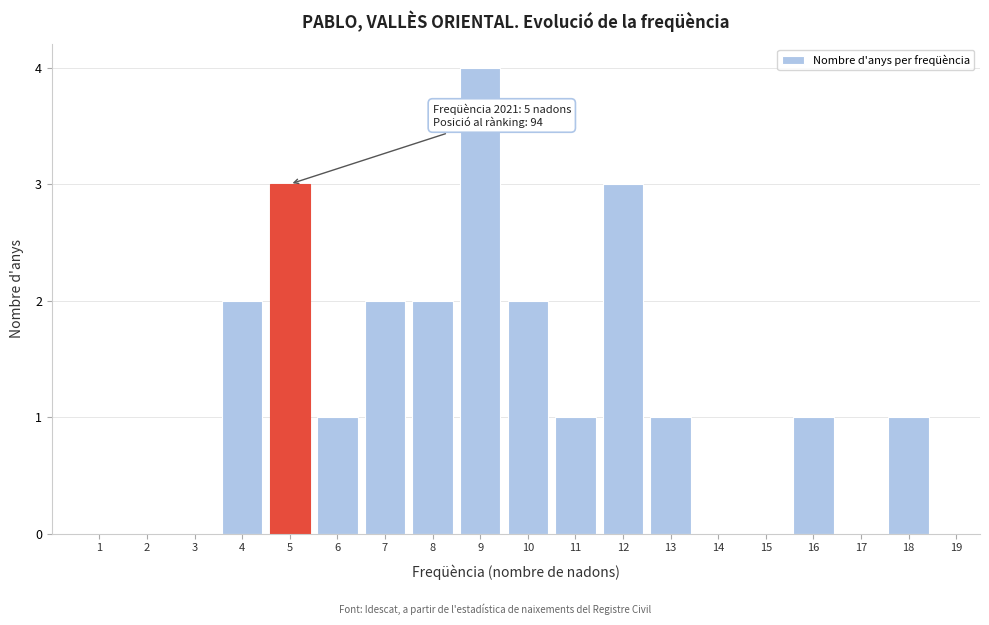

Reading right to left, extract all data points from this chart.

19=0	18=1	17=0	16=1	15=0	14=0	13=1	12=3	11=1	10=2	9=4	8=2	7=2	6=1	5=3	4=2	3=0	2=0	1=0